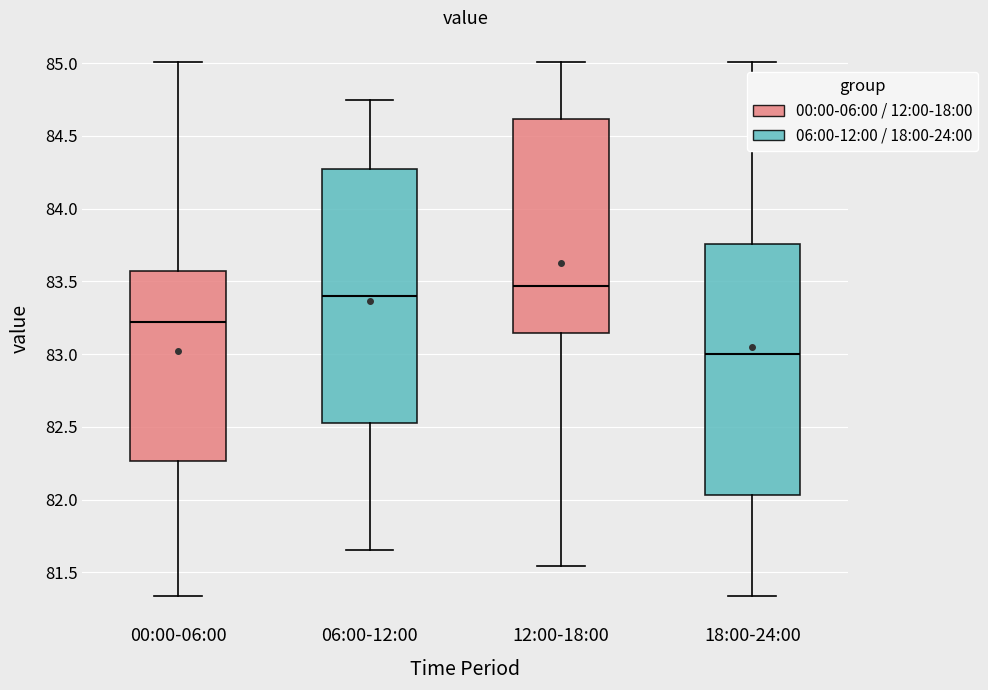

Reading left to right, read every box against the y-axis: the position of its median line, the range the box covers, and the ends of its whiskers. The values are not printed on the chart, so give them approximately, as read against the axis.

00:00-06:00: median 83.20, box 82.25 to 83.55, whiskers 81.35 to 85.00
06:00-12:00: median 83.40, box 82.55 to 84.30, whiskers 81.65 to 84.75
12:00-18:00: median 83.45, box 83.15 to 84.60, whiskers 81.55 to 85.00
18:00-24:00: median 83.00, box 82.05 to 83.75, whiskers 81.35 to 85.00